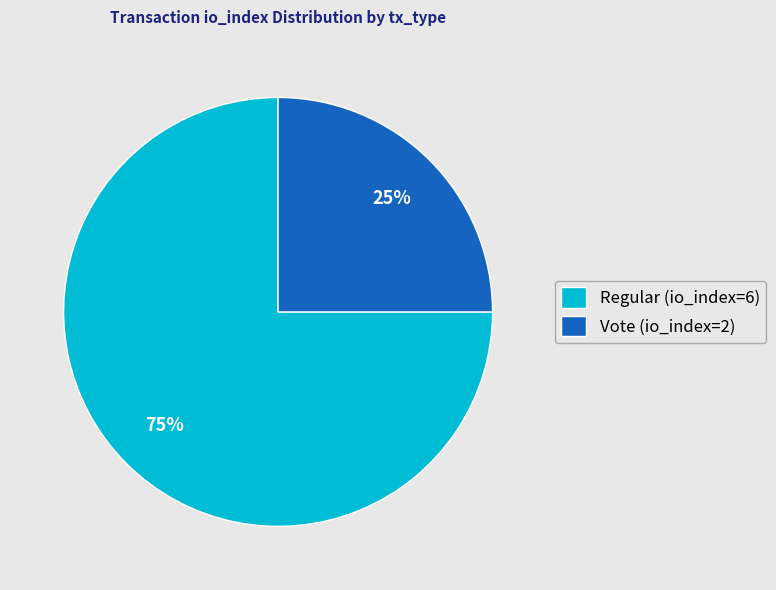

Is the sum of Vote (io_index=2) and Regular (io_index=6) greater than half?

Yes